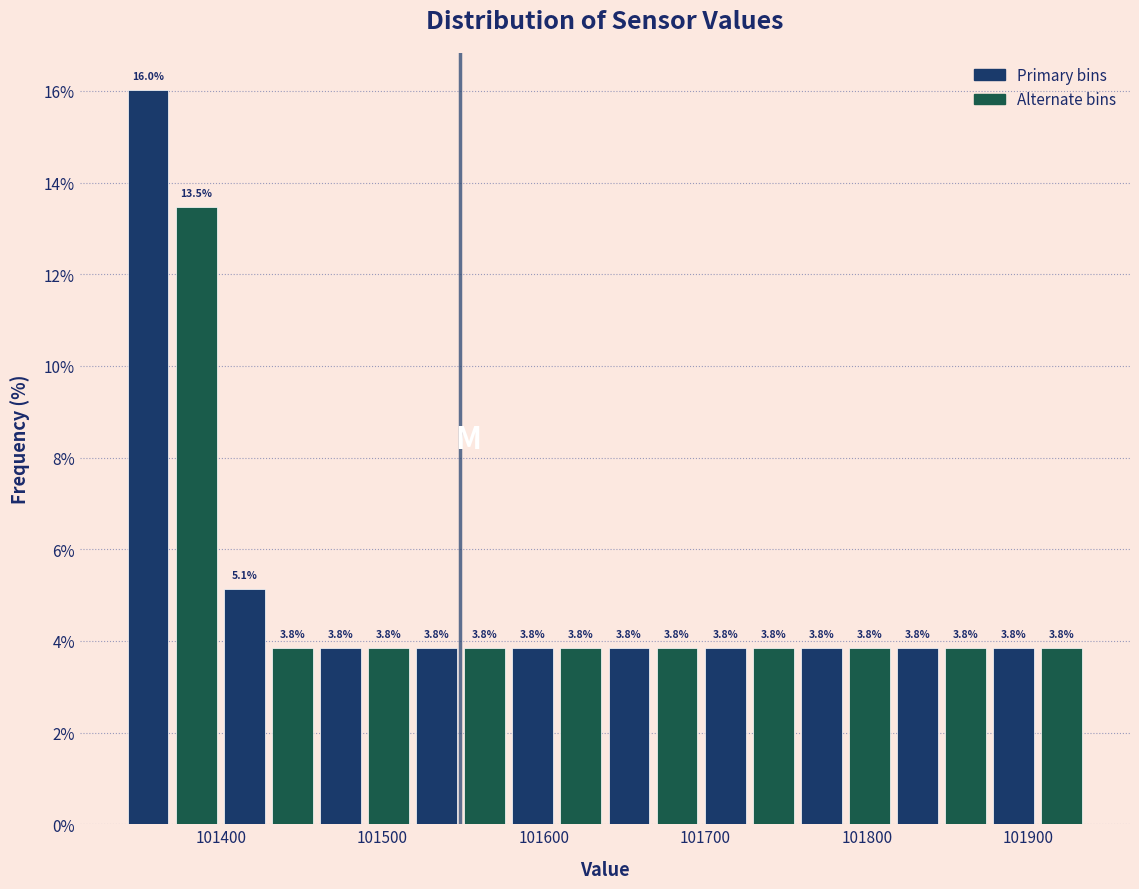

Around what value on the x-axis is the tallest bar? Give the approximate position of its centre, as read against the axis.

101350